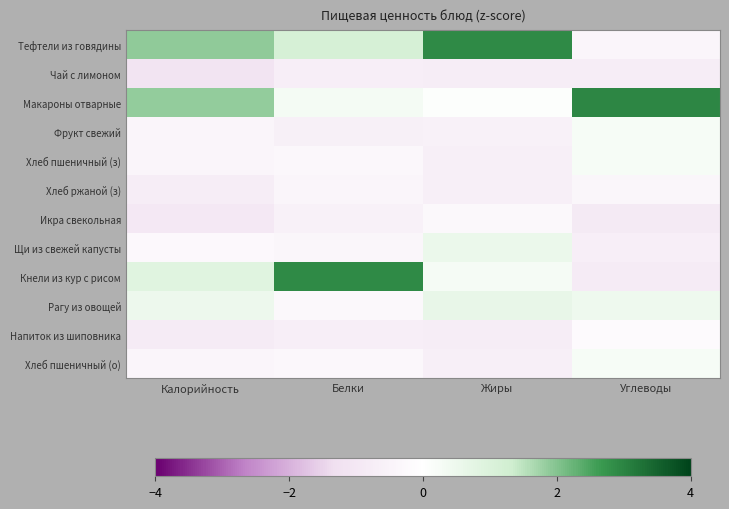

Between Белки and Жиры, which is larger?

Жиры